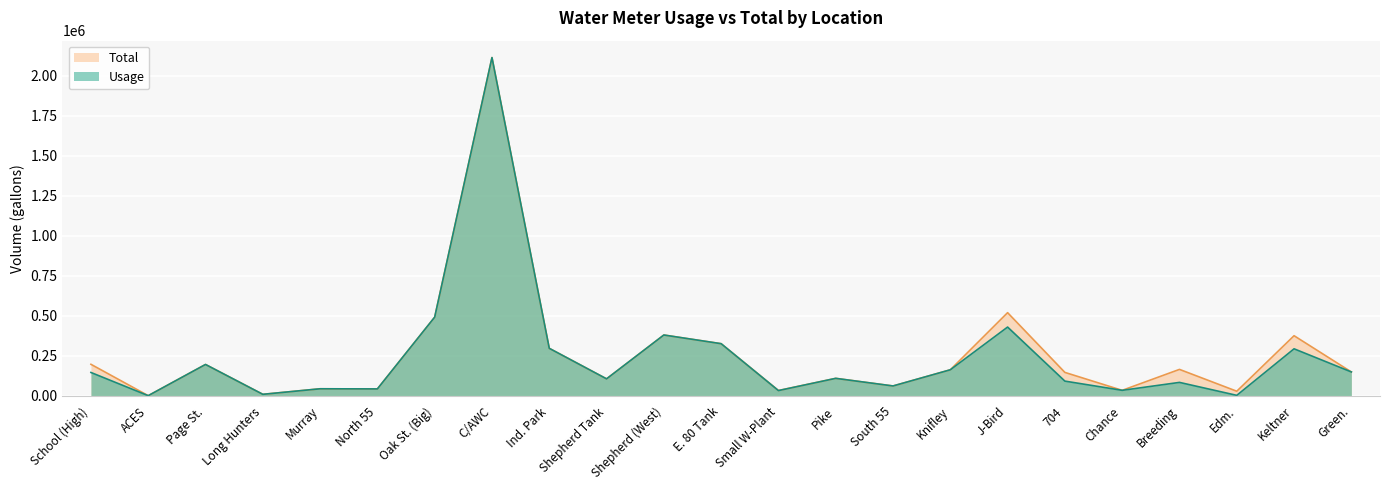

How many data points does each series have?

23